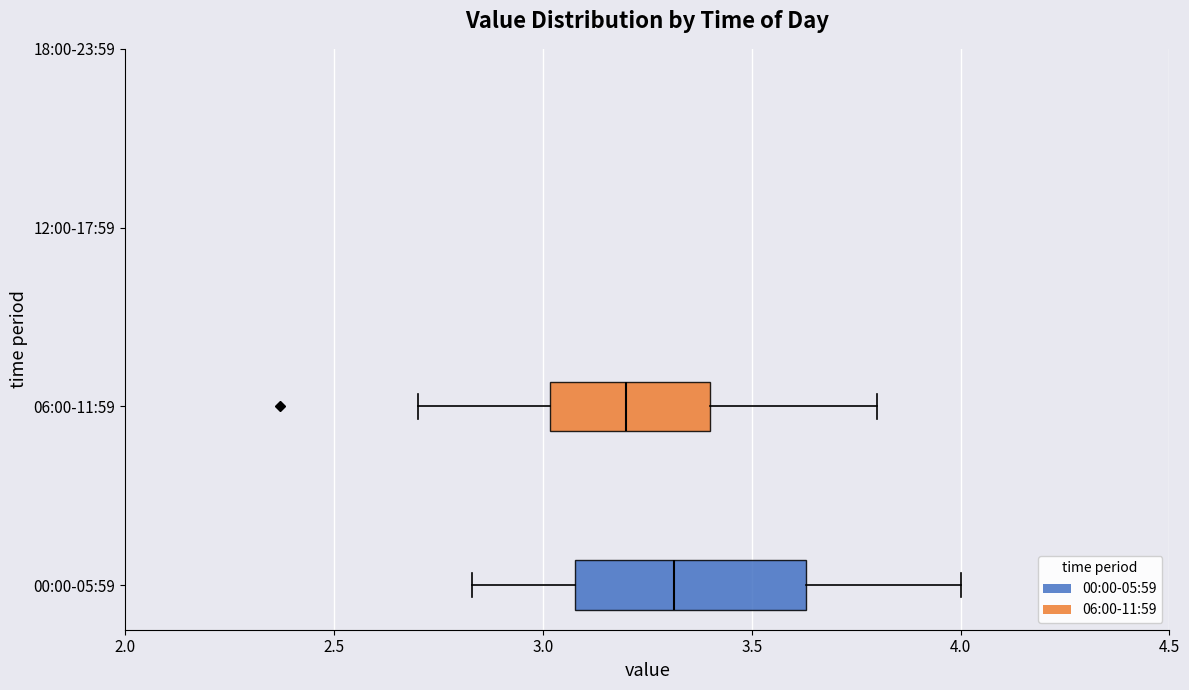

Which box's median line is the furthest to the left?

06:00-11:59